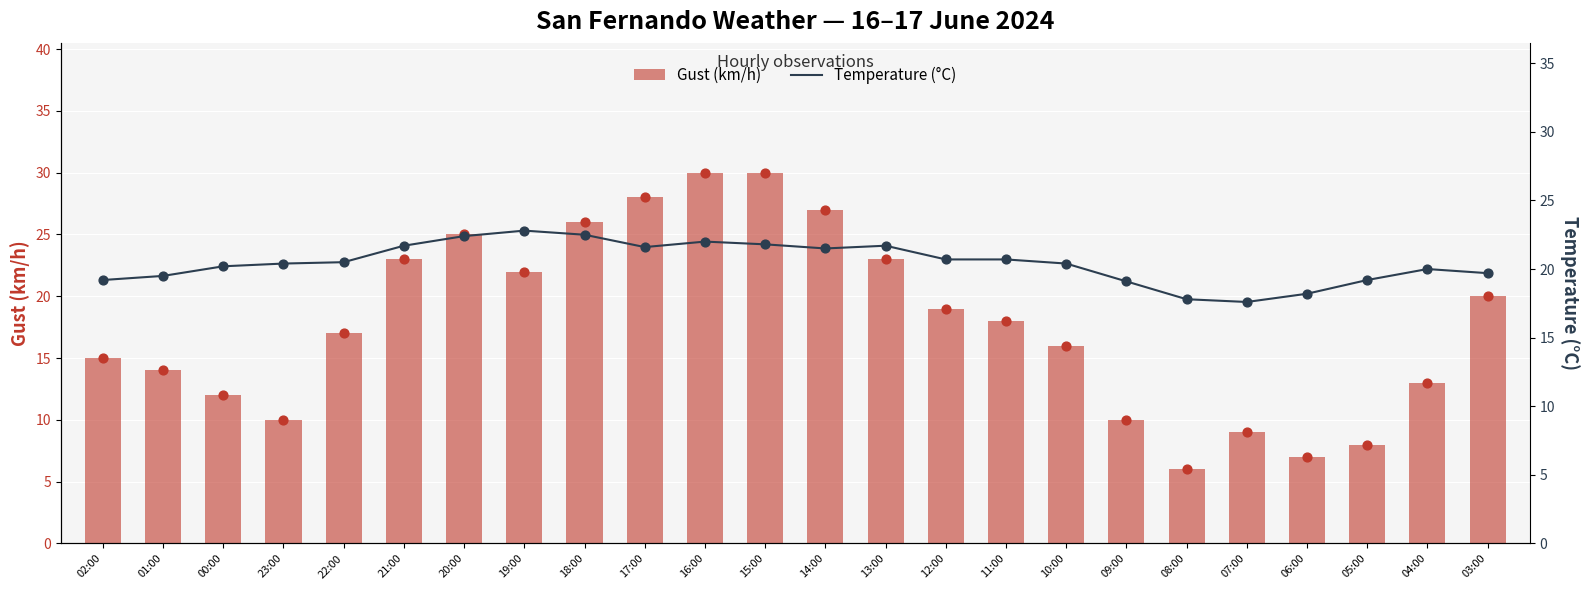

What are all the series names shown in the legend?

Gust (km/h), Temperature (°C)